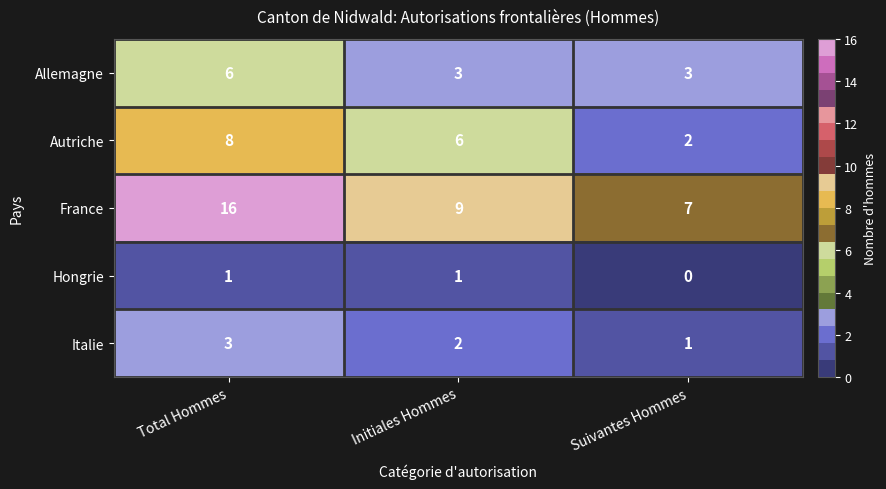

List the series in order of their peak value, lowest first.

Hongrie, Italie, Allemagne, Autriche, France